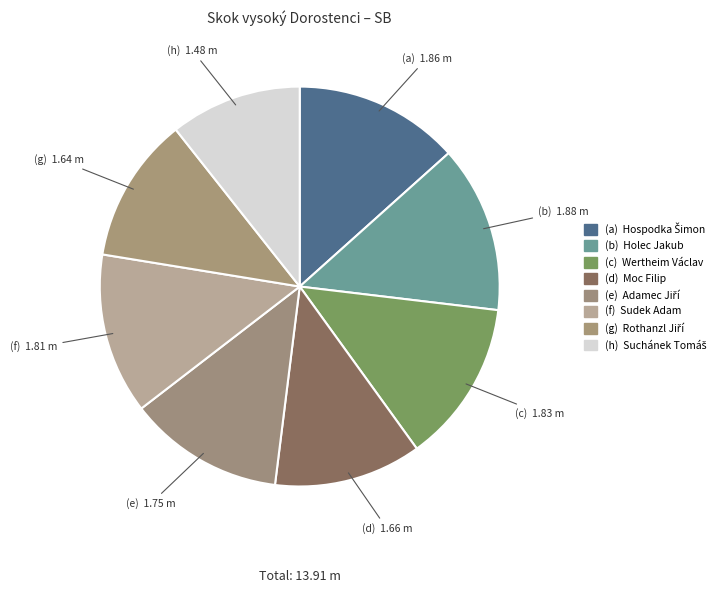

Count the number of slices in the pie.

8